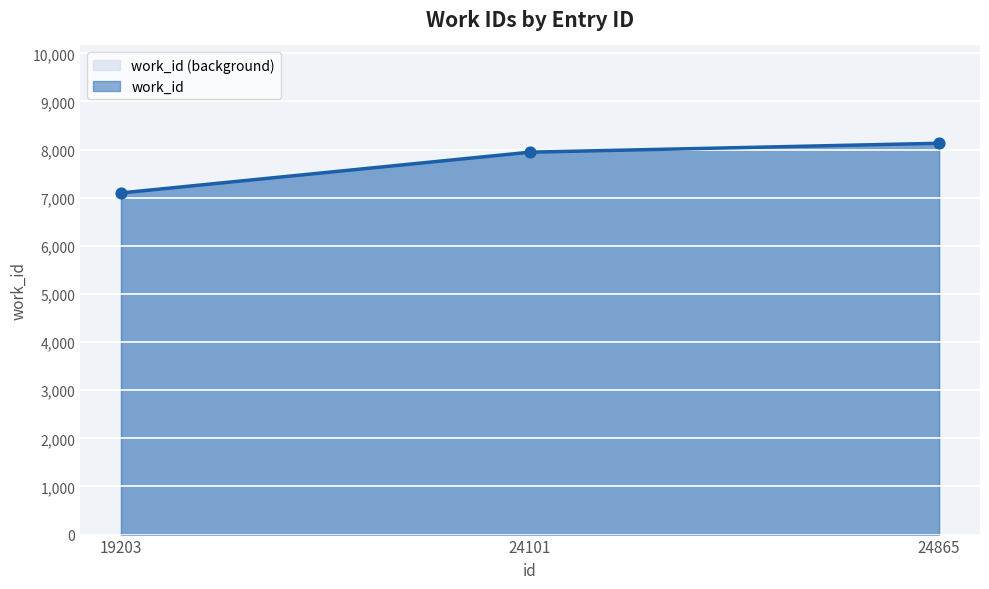

Approximately how many times larger is the value at 19203 compared to 24865?

0.9